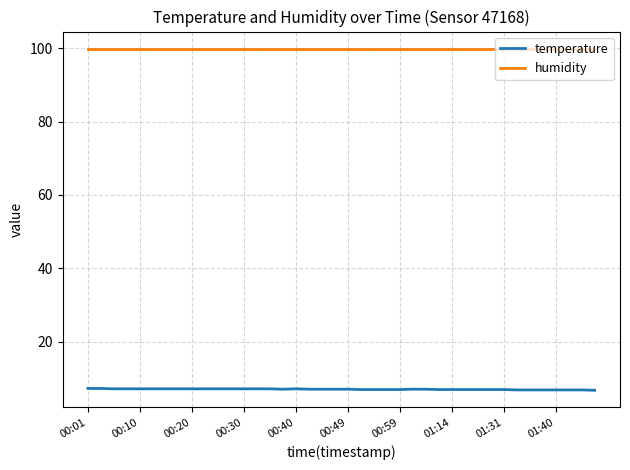

Which series has the largest total across all categories?

humidity